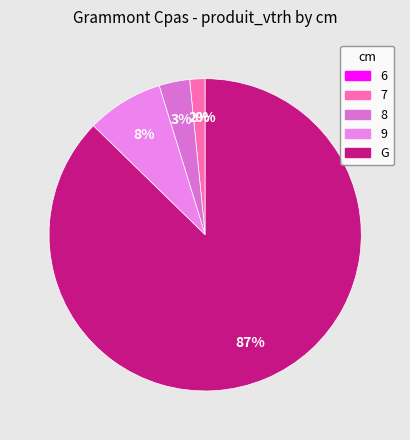

Is the sum of 8 and 9 greater than half?

No